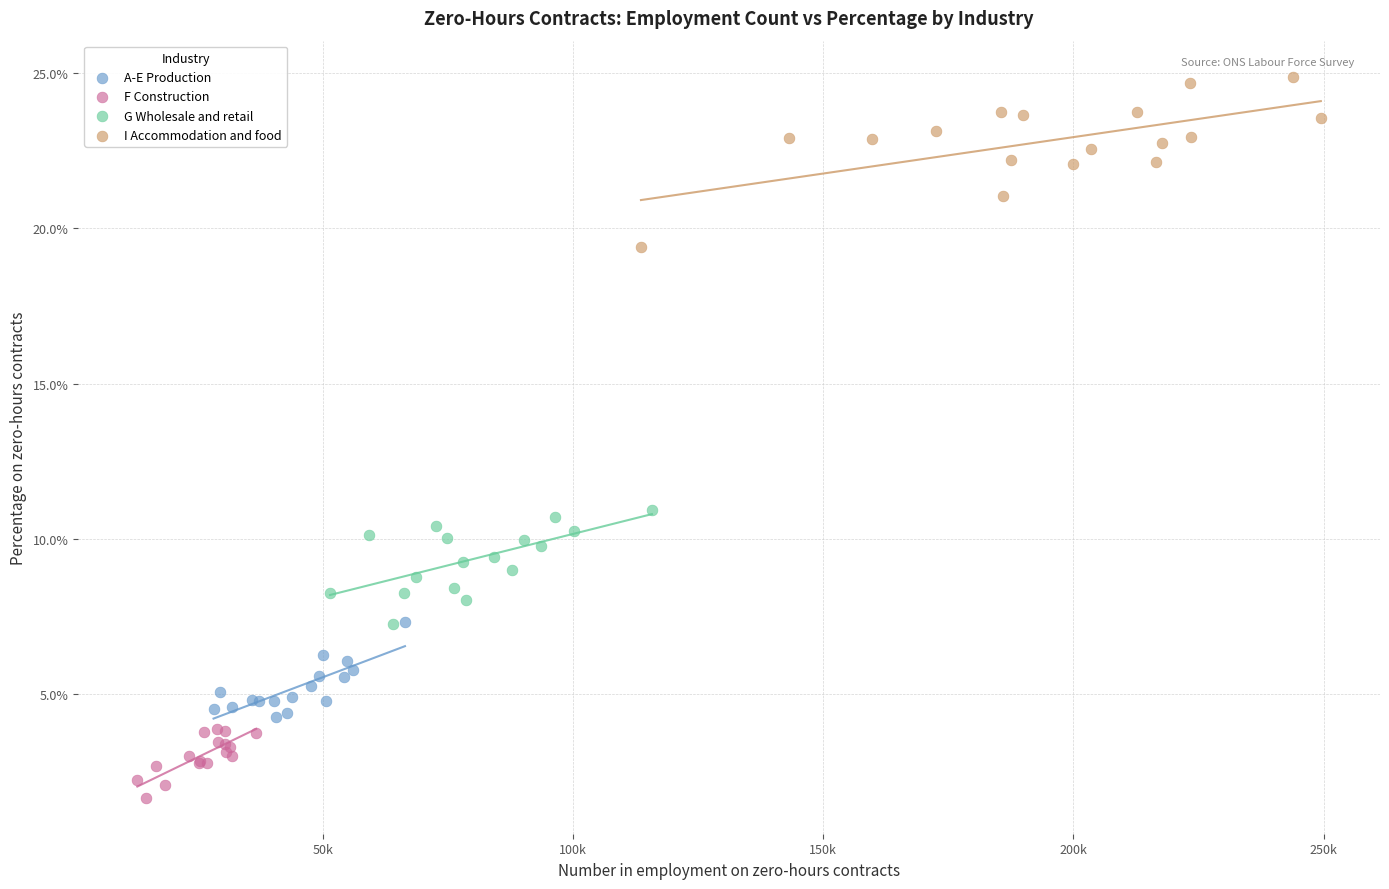

Which series contains the lowest Y value?

F Construction